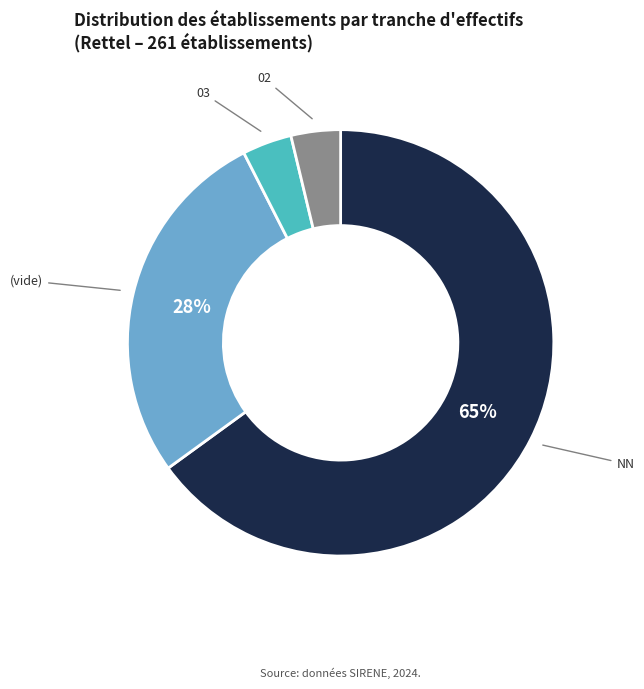

To the nearest percent, what is the average slice percentage?

25%